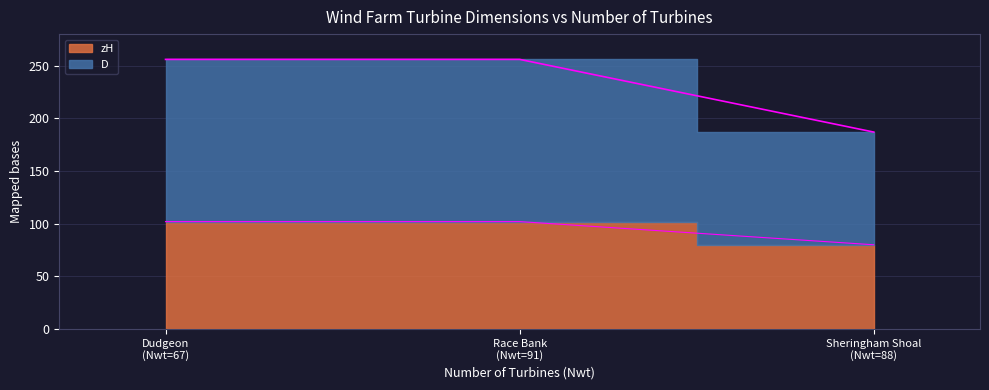

The D series shows 256 at Race Bank (Nwt=91). True or false?

True